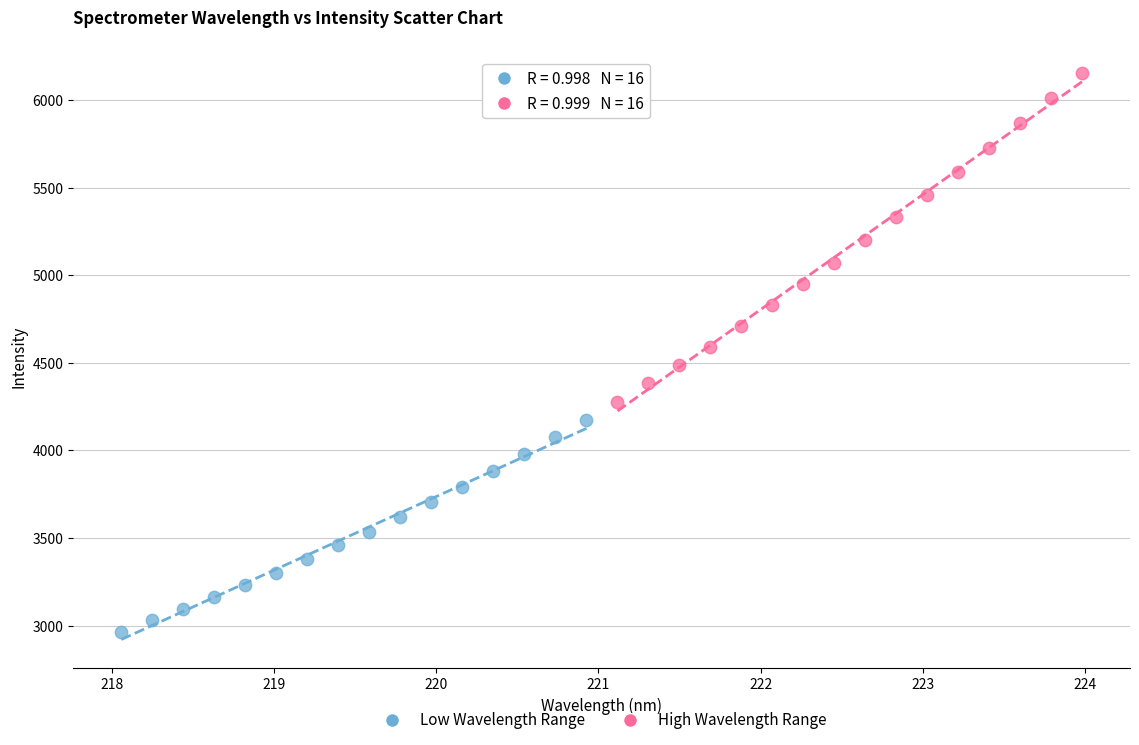

Which series has the largest Y range (max minus min)?

High Wavelength Range